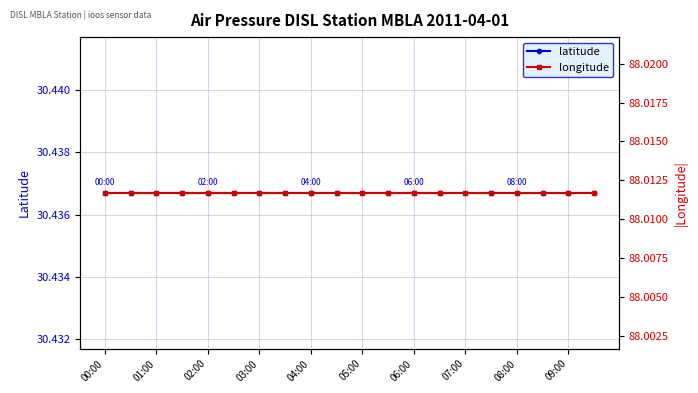

Count the number of categories in the chart.

20